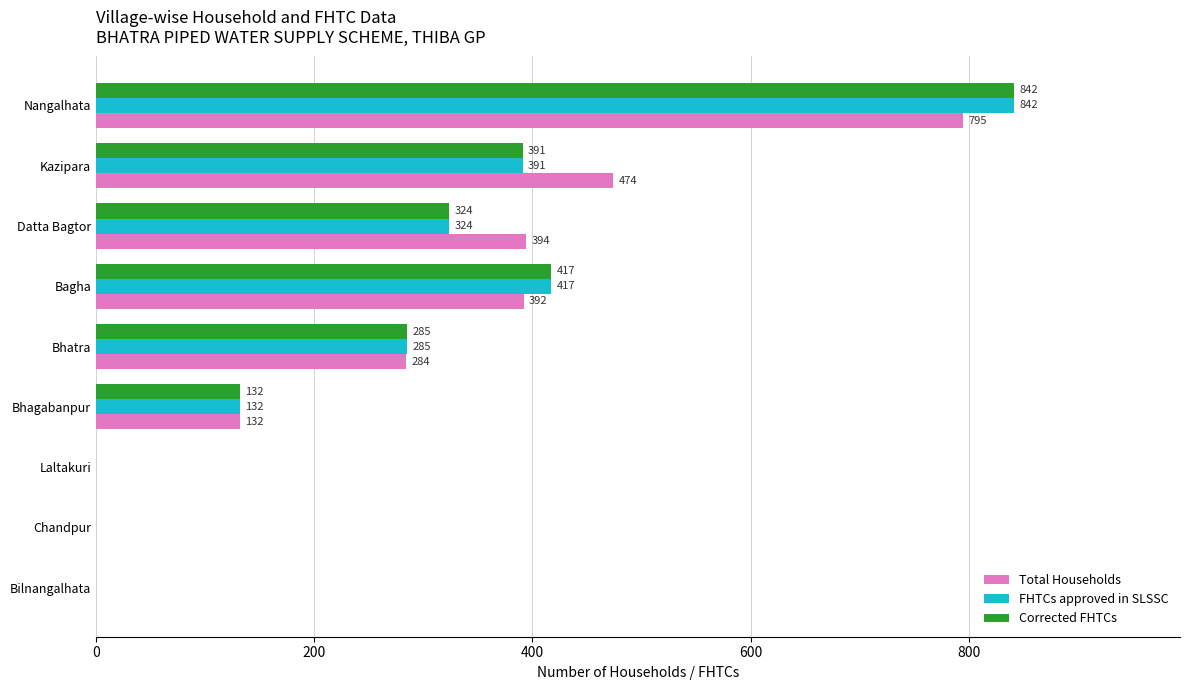

Is the value of Total Households at Kazipara greater than the value of FHTCs approved in SLSSC at Bilnangalhata?

Yes